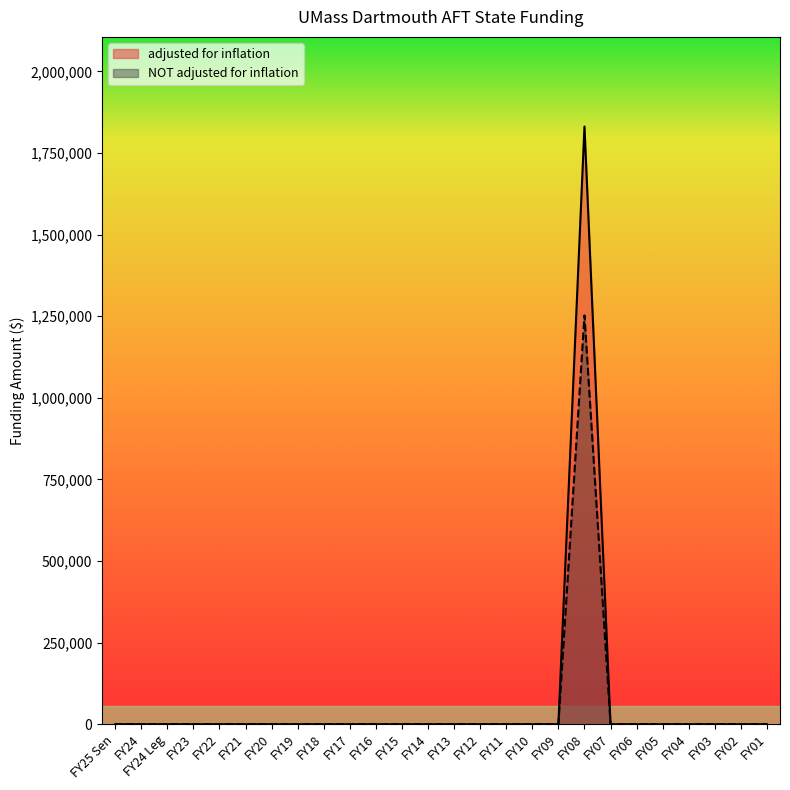

At which label is adjusted for inflation closest to 915424?

FY25 Sen